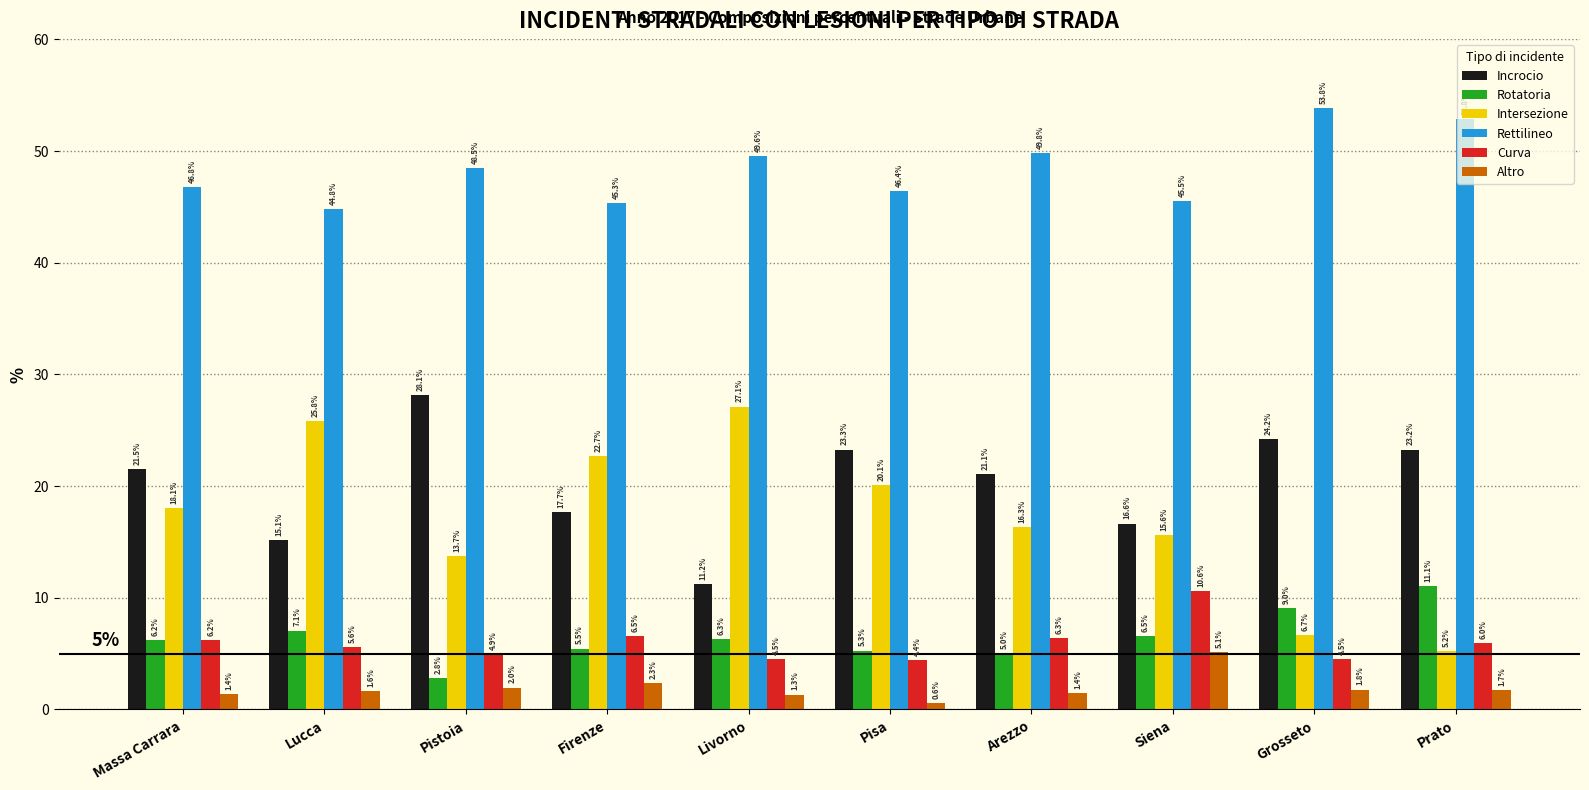

Read the Incrocio value at Pisa.

23.3